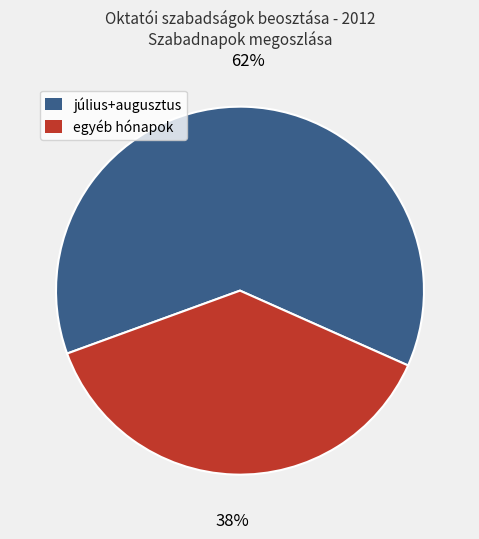

To the nearest percent, what is the difference between the largest and smallest slice percentages?

24%